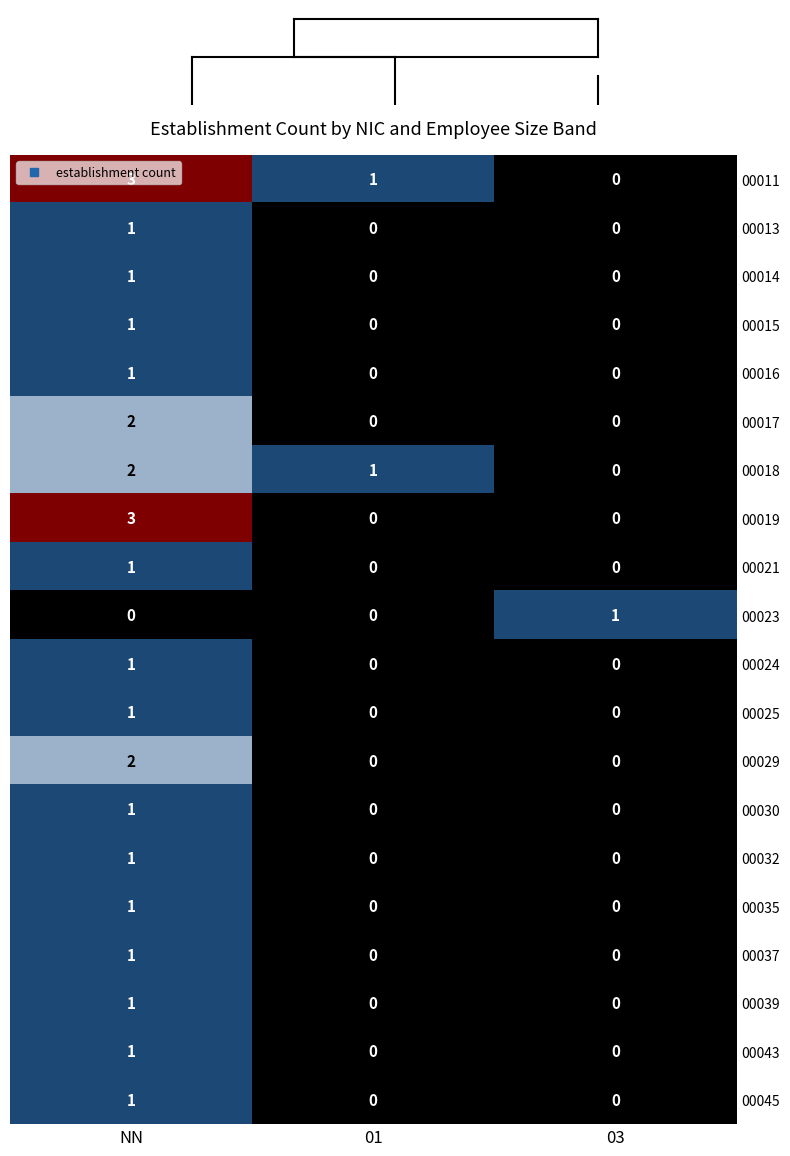

The value of 00043 at NN is 1. True or false?

True